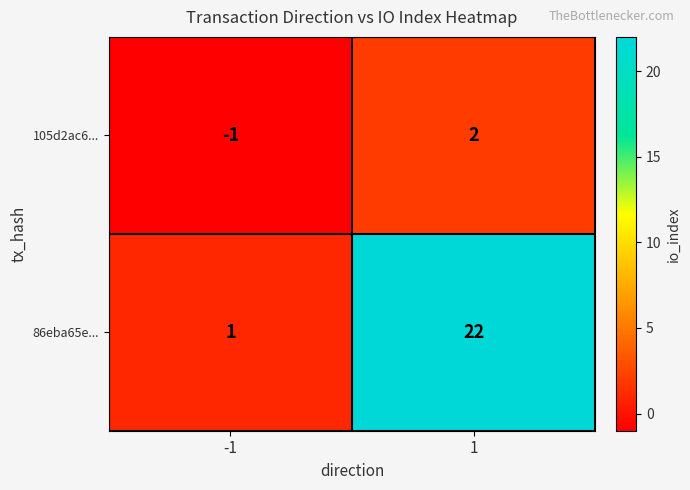

Which series has the largest total across all categories?

86eba65e...